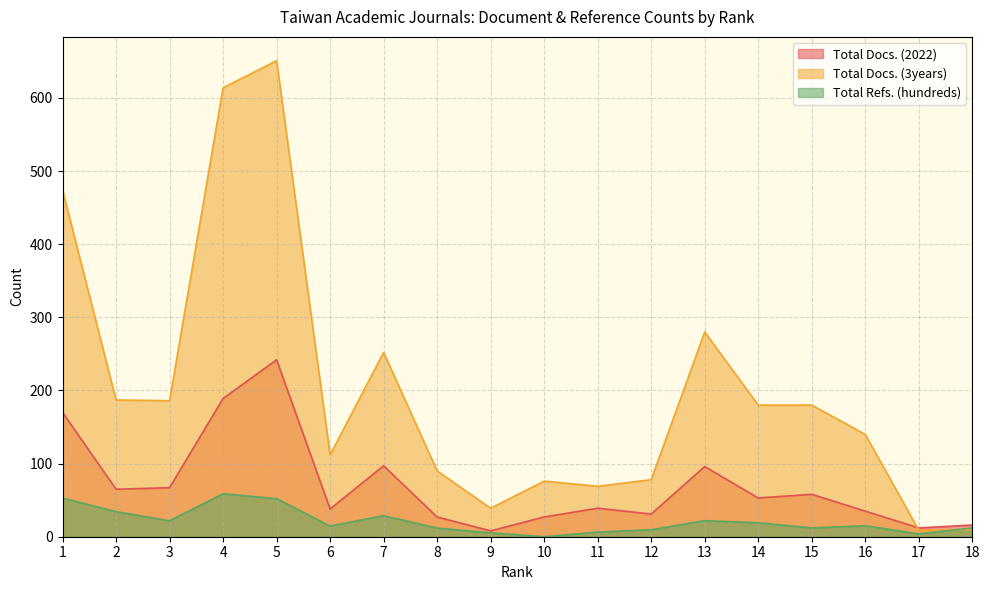

The value of Total Docs. (3years) at 8 is 150.8. True or false?

False